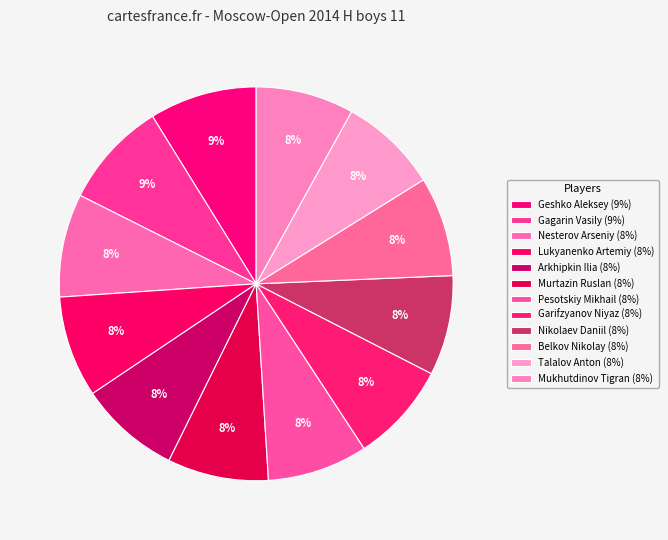

True or false: Arkhipkin Ilia accounts for 8% of the total.

True